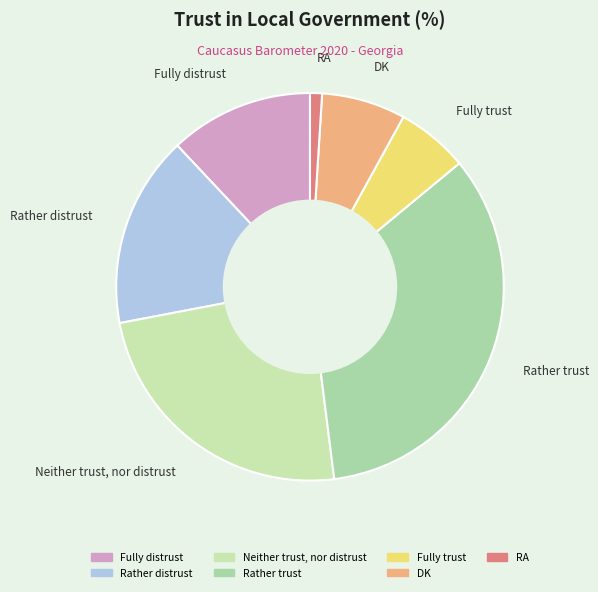

What is the smallest slice in the pie chart?

RA